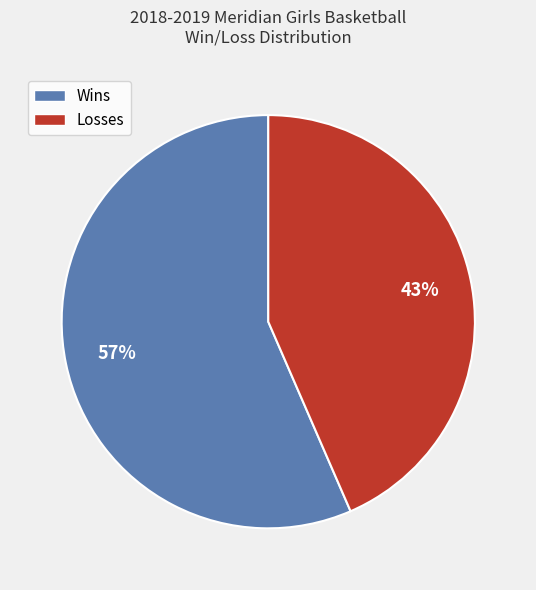

To the nearest percent, what is the average slice percentage?

50%